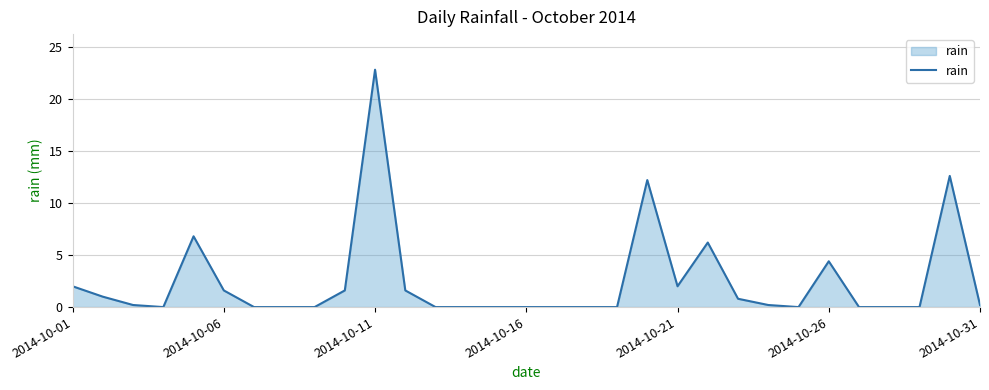

What is the maximum value shown in the chart?

22.8